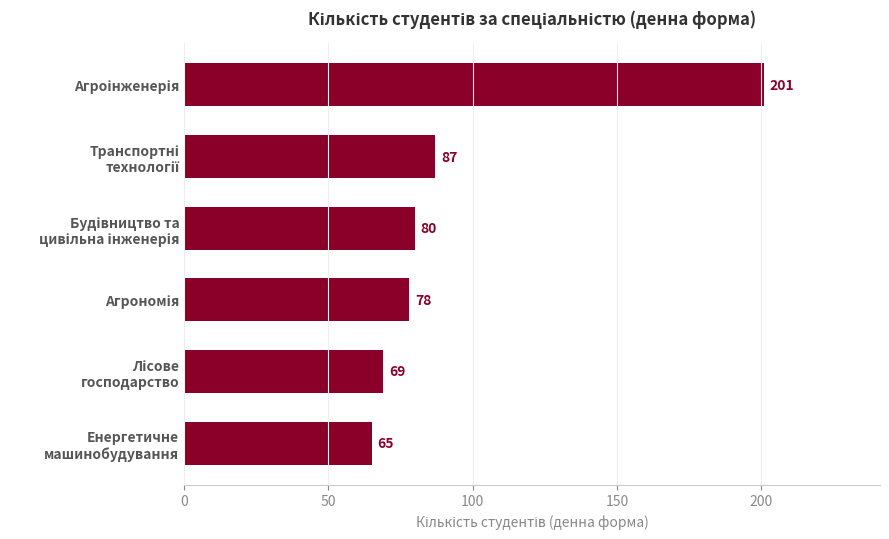

What is the greatest value displayed?

201